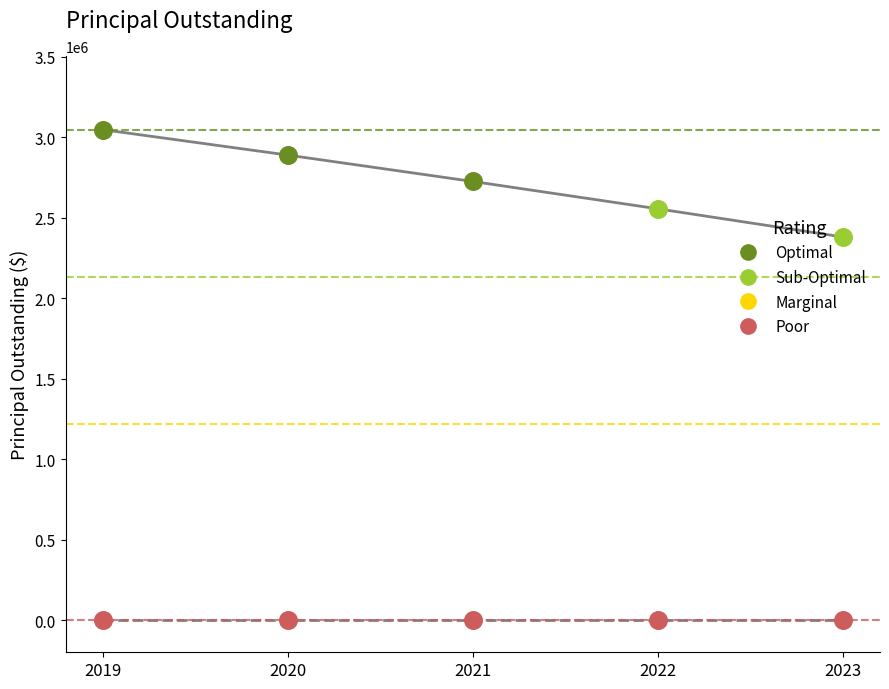

Which has a higher value, 2020 or 2022?

2020